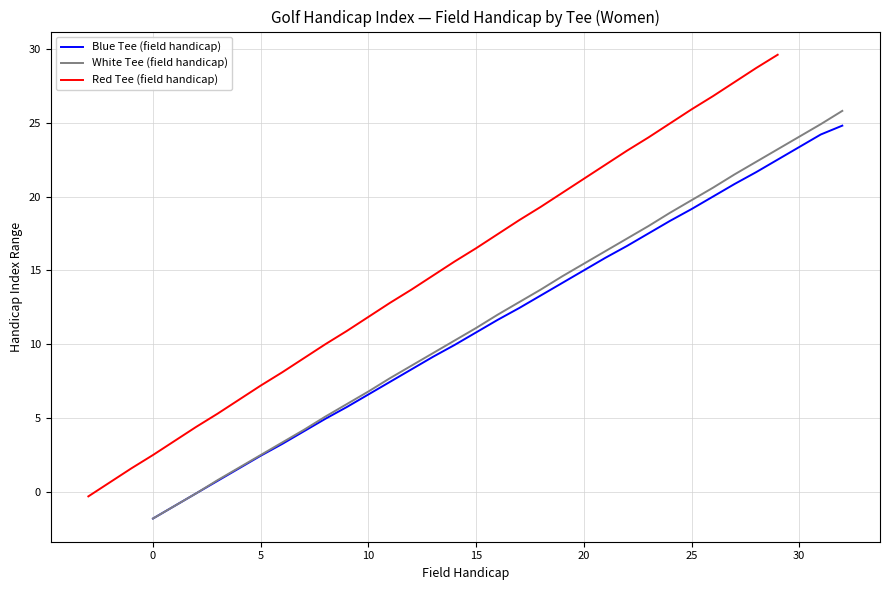

What is the lowest value of the Blue Tee (field handicap) series?

-1.8